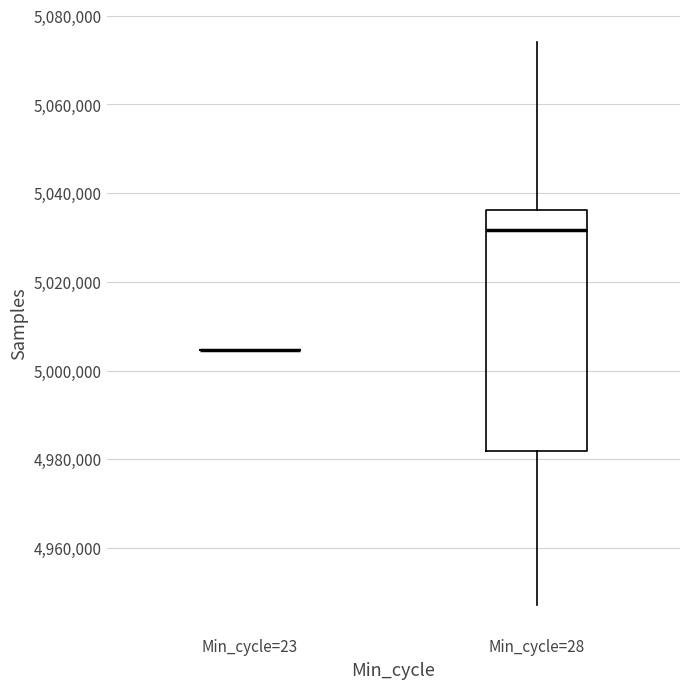

Reading left to right, read every box against the y-axis: the position of its median line, the range the box covers, and the ends of its whiskers. The values are not printed on the chart, so give them approximately, as read against the axis.

Min_cycle=23: box collapsed to a line at 5004000, whiskers 5004000 to 5004000
Min_cycle=28: median 5032000, box 4982000 to 5036000, whiskers 4948000 to 5074000